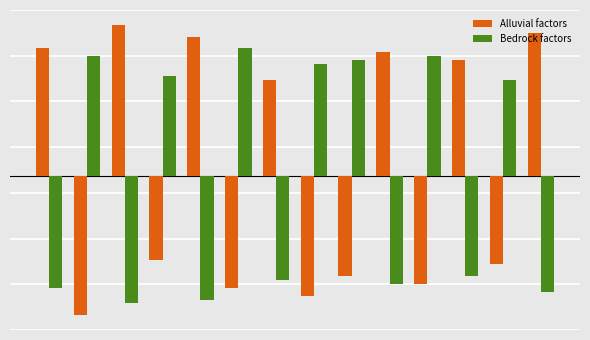

What are all the series names shown in the legend?

Alluvial factors, Bedrock factors